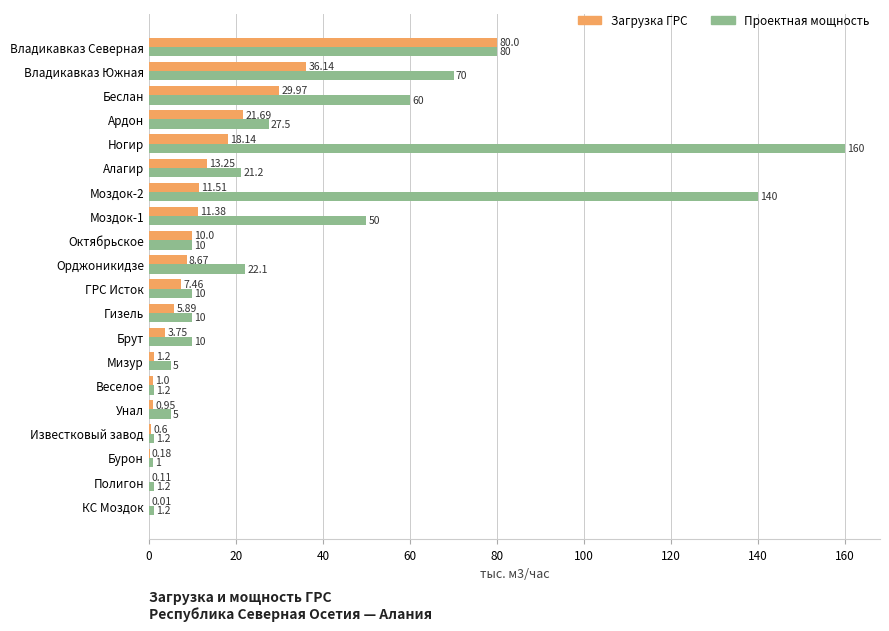

What is the total value across all series at Гизель?

15.9